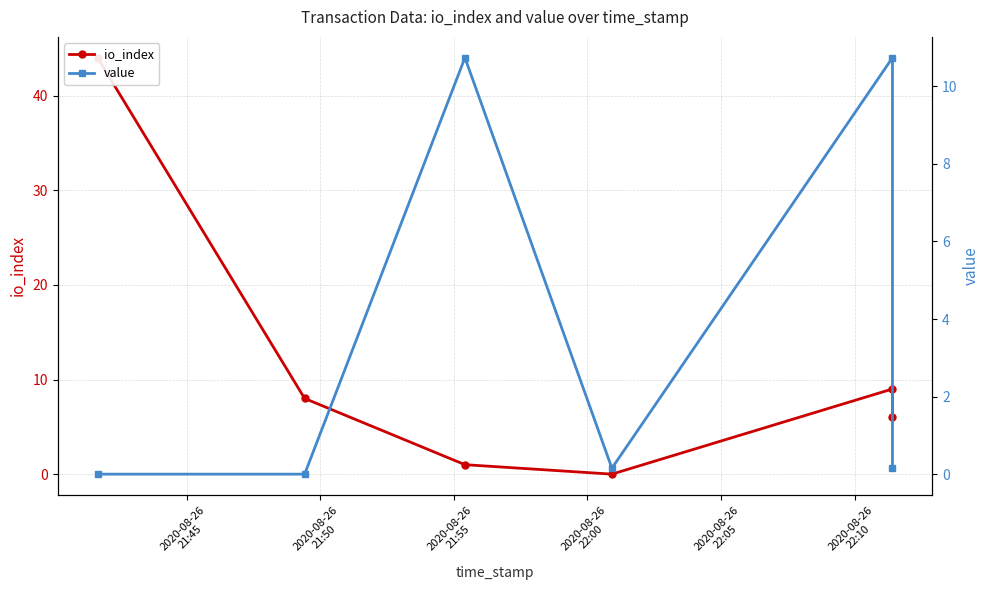

Does the chart have visible grid lines?

Yes